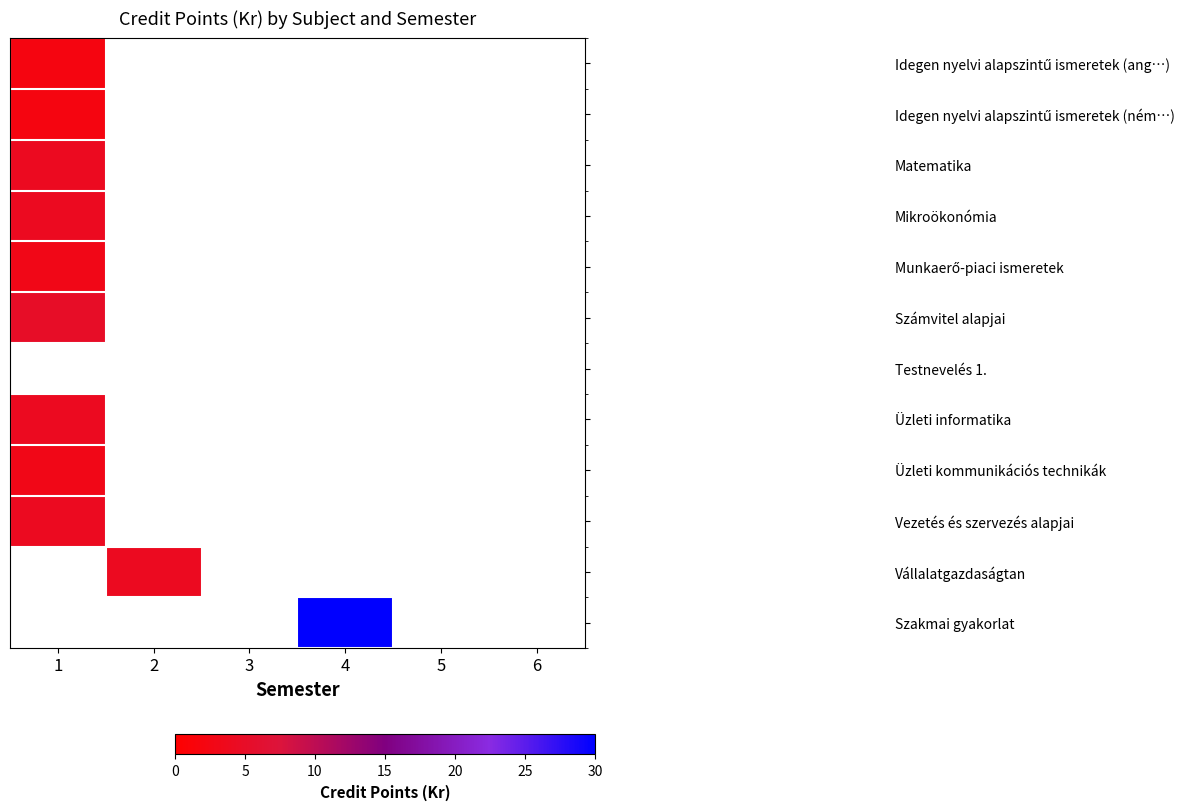

What is the smallest value displayed?

2.0